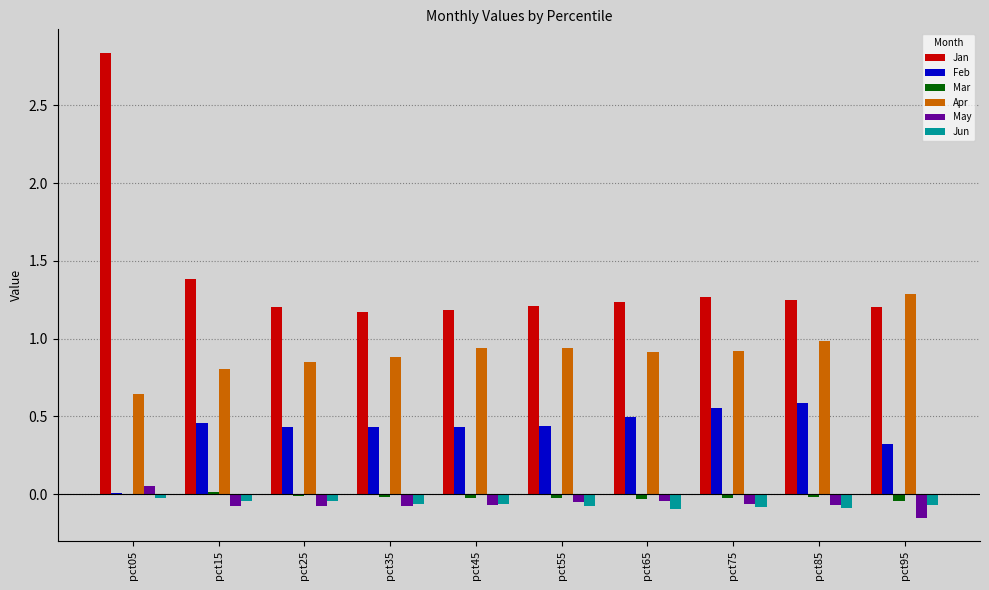

Where does the May series first go above 0?

pct05